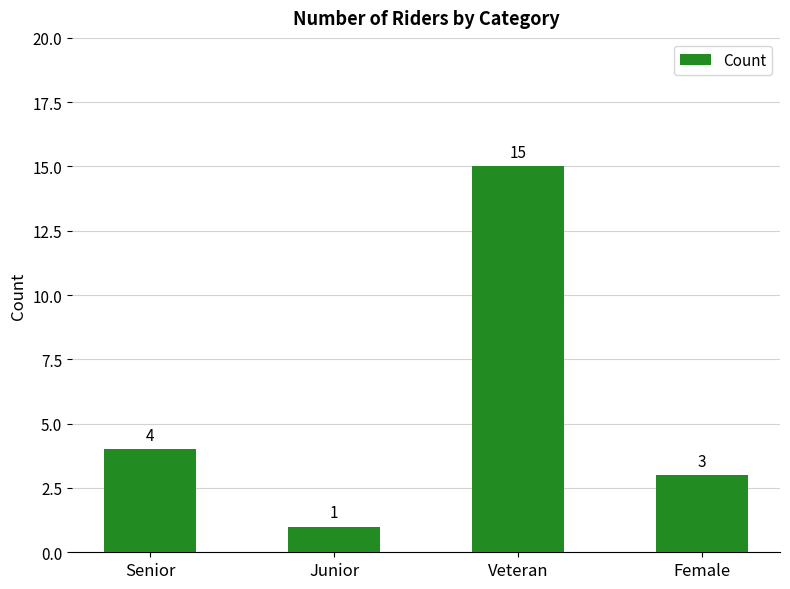

What is the value of the 1st bar from the left?

4